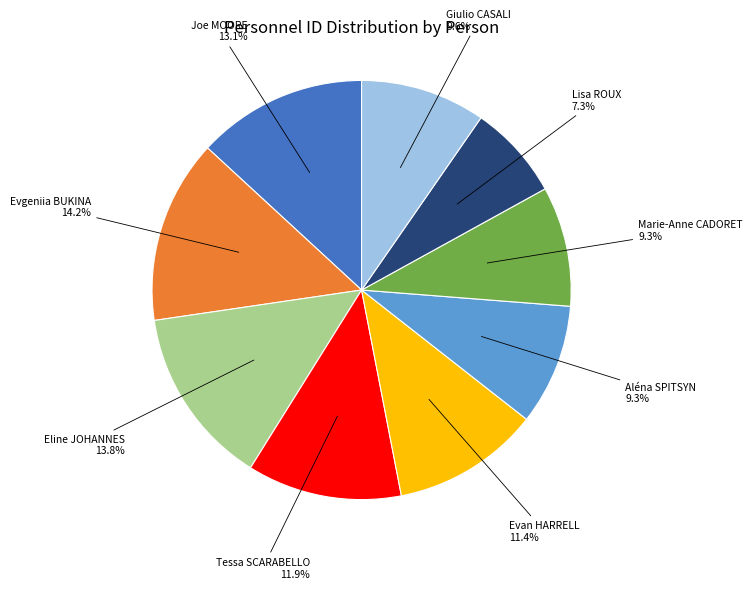

Is there a majority slice in this chart?

No